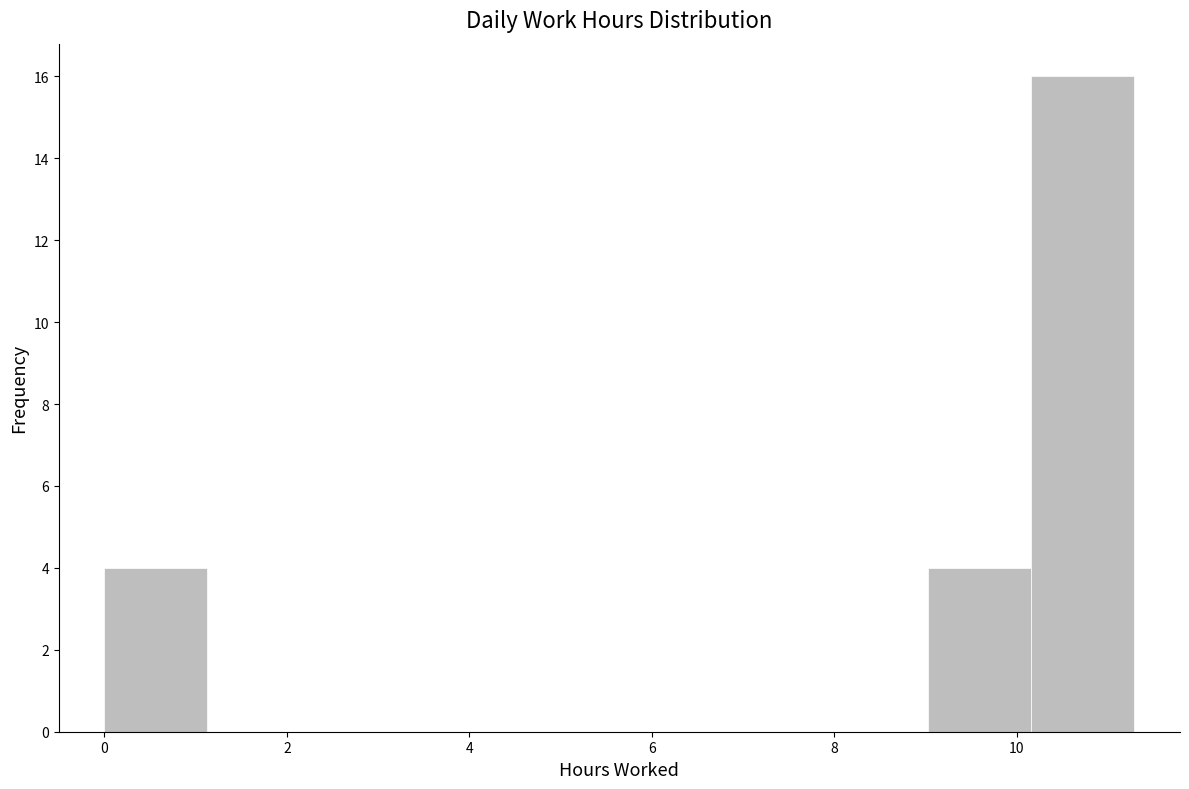

Over which range of the x-axis is the bar tallest?

10.2 to 11.2